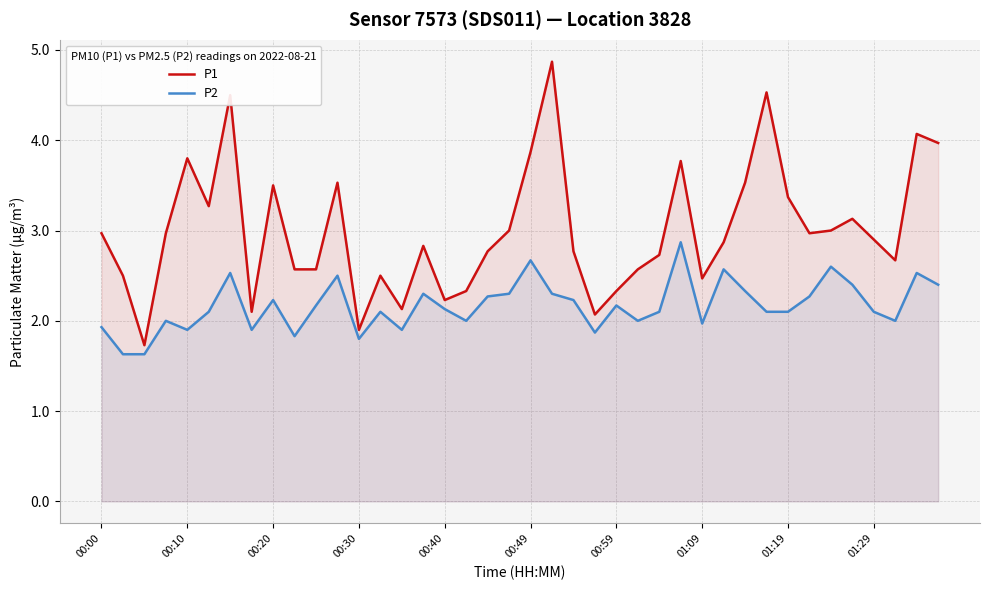

Where is the first local maximum for P1?

00:10